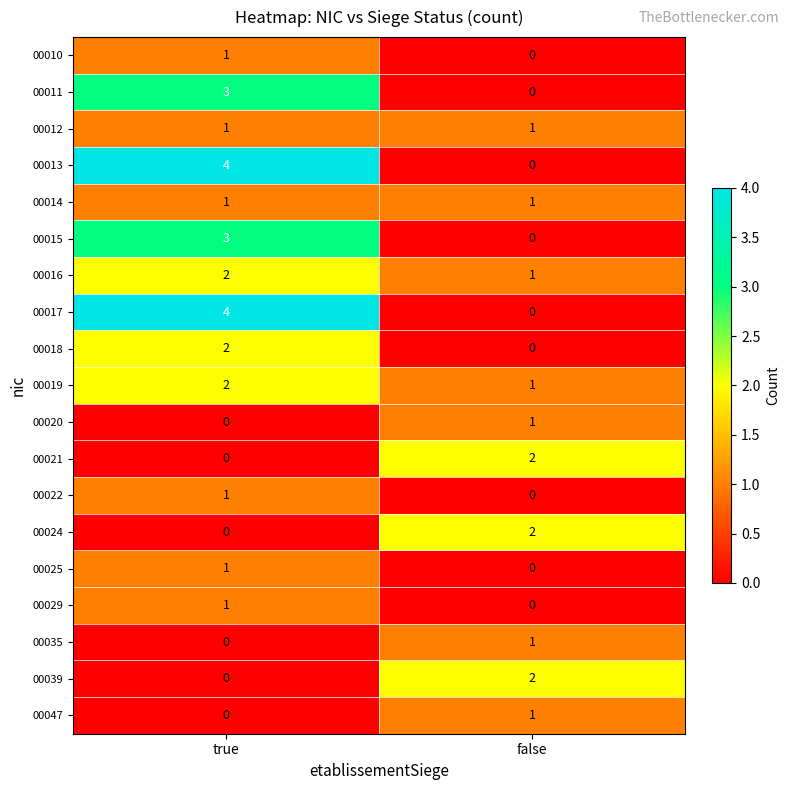

What is the difference between the highest and lowest values at true?

4